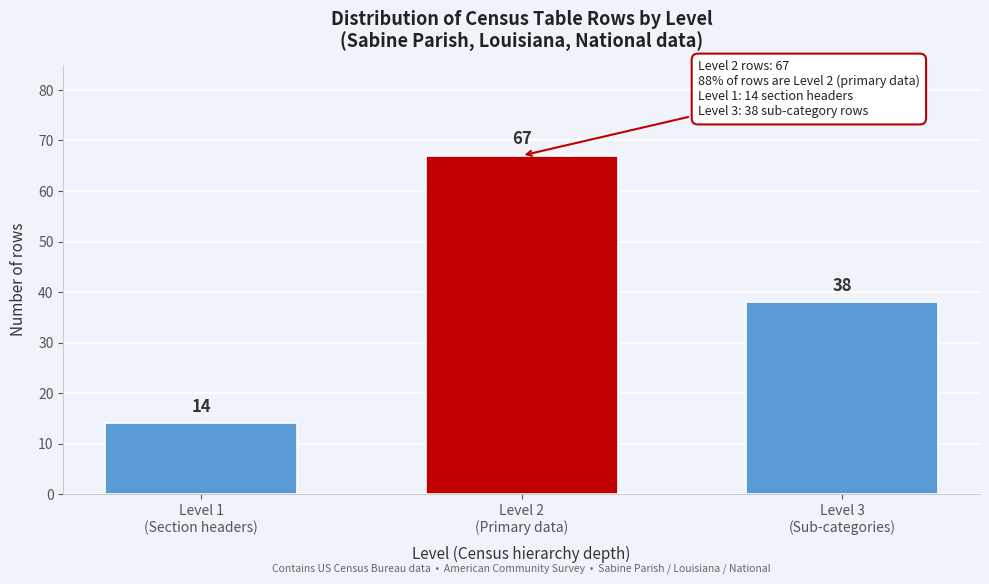

Reading right to left, list all the values displayed in this chart.

38	67	14